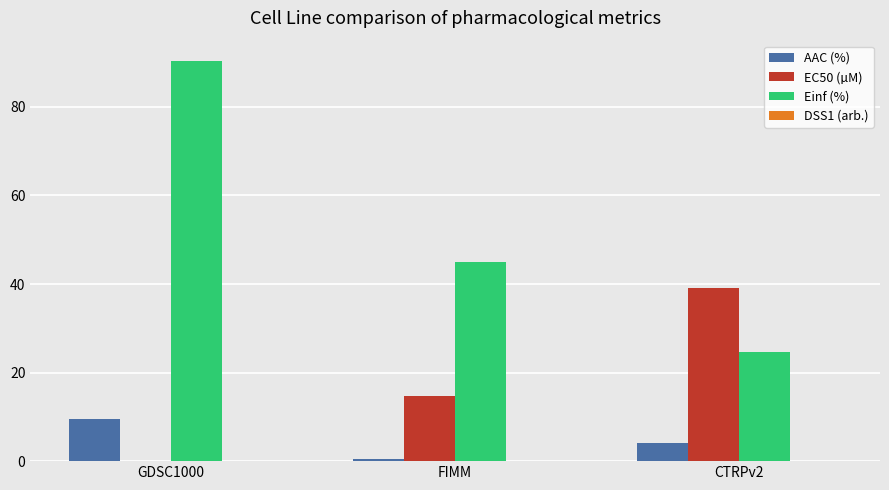

Between GDSC1000 and CTRPv2, which series saw the biggest shift?

Einf (%)